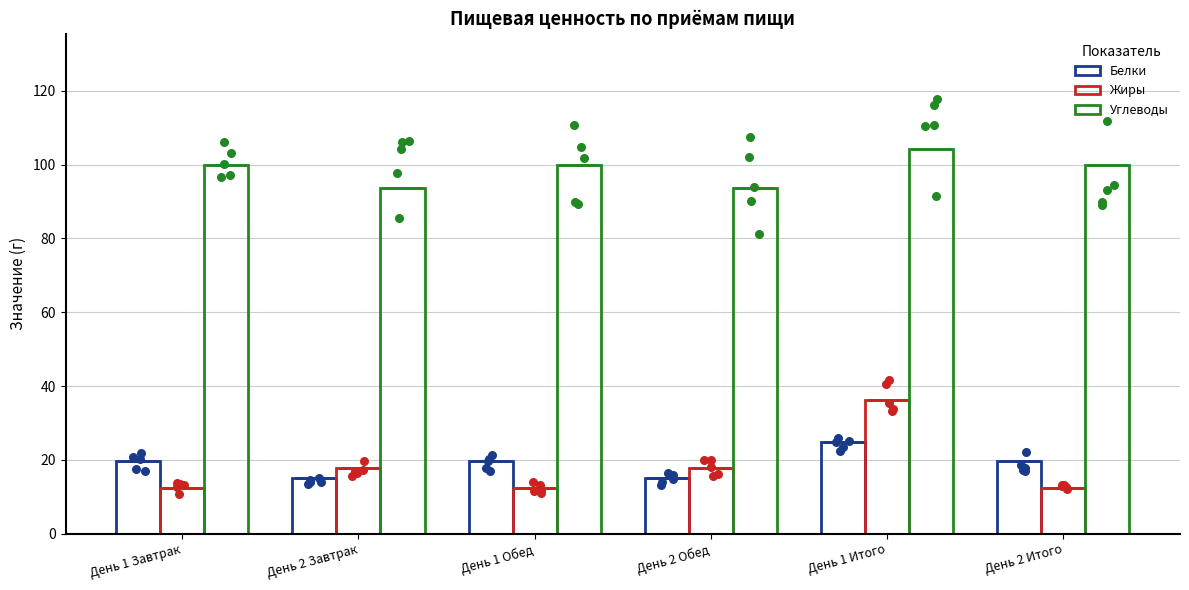

Which series has the largest total across all categories?

Углеводы